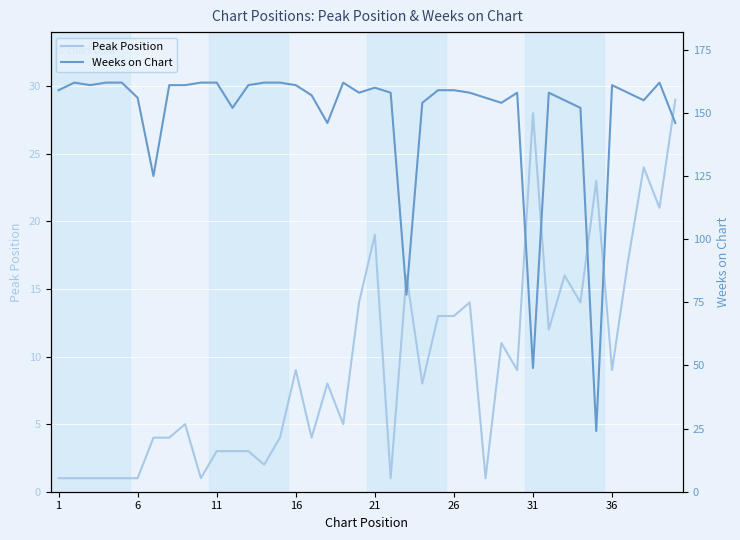

The value of Peak Position at 31 is 14. True or false?

False